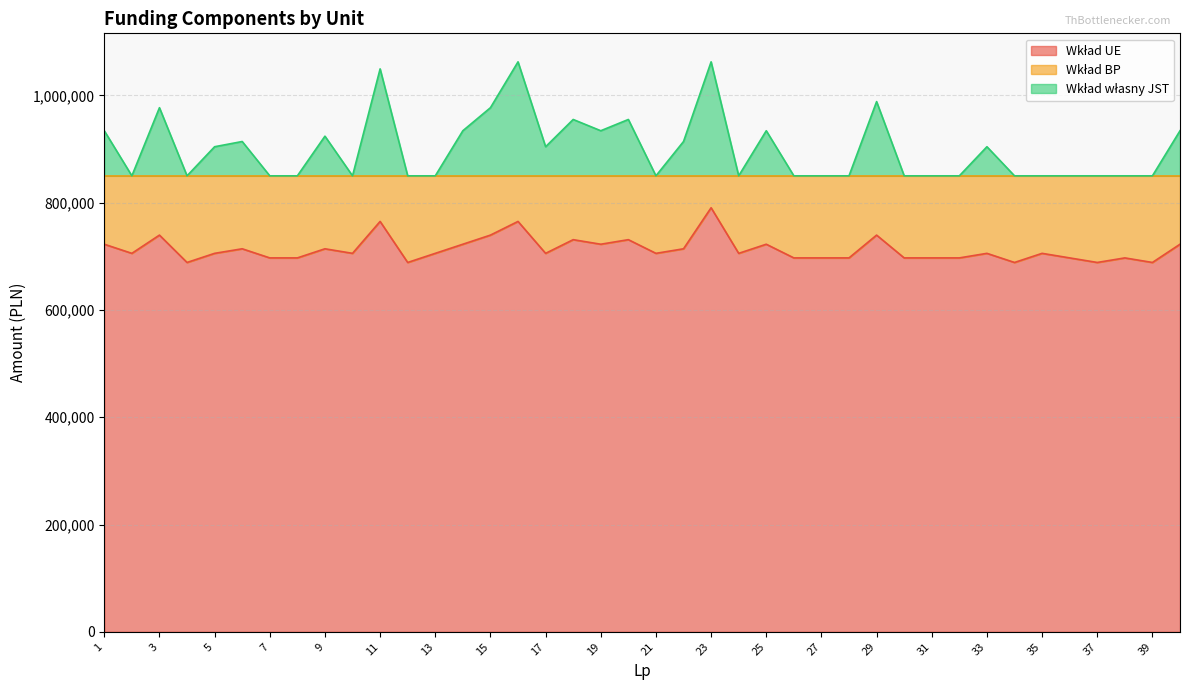

Is the value of Wkład UE at 25 greater than the value of Wkład własny JST at 14?

No